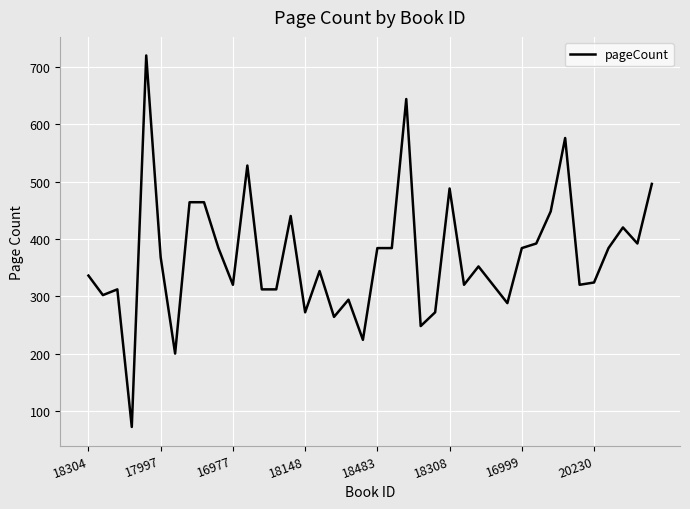

What is the difference between the maximum and minimum values?

648